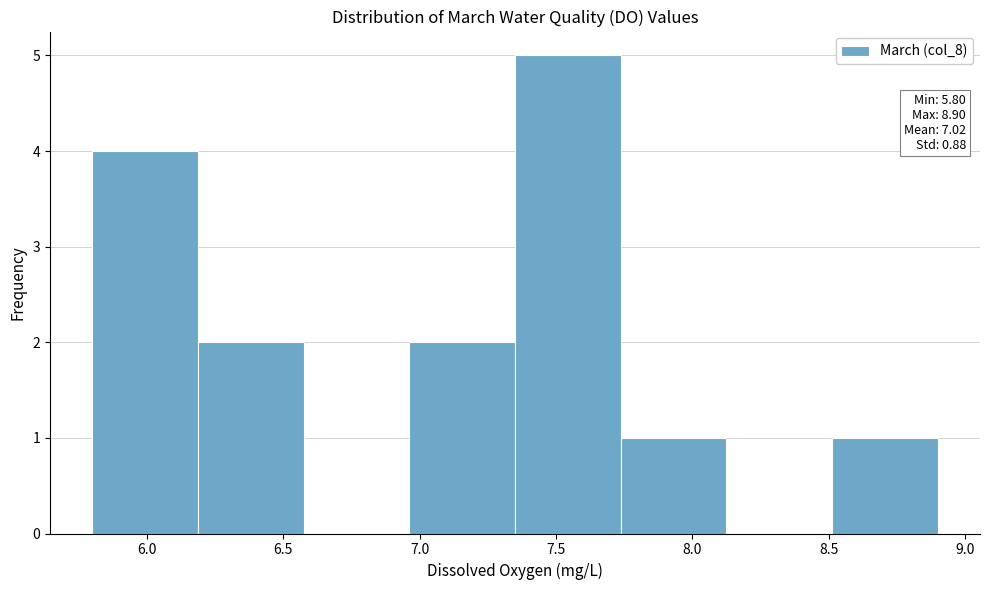

Which range on the x-axis has the tallest bar?

7.35 to 7.75